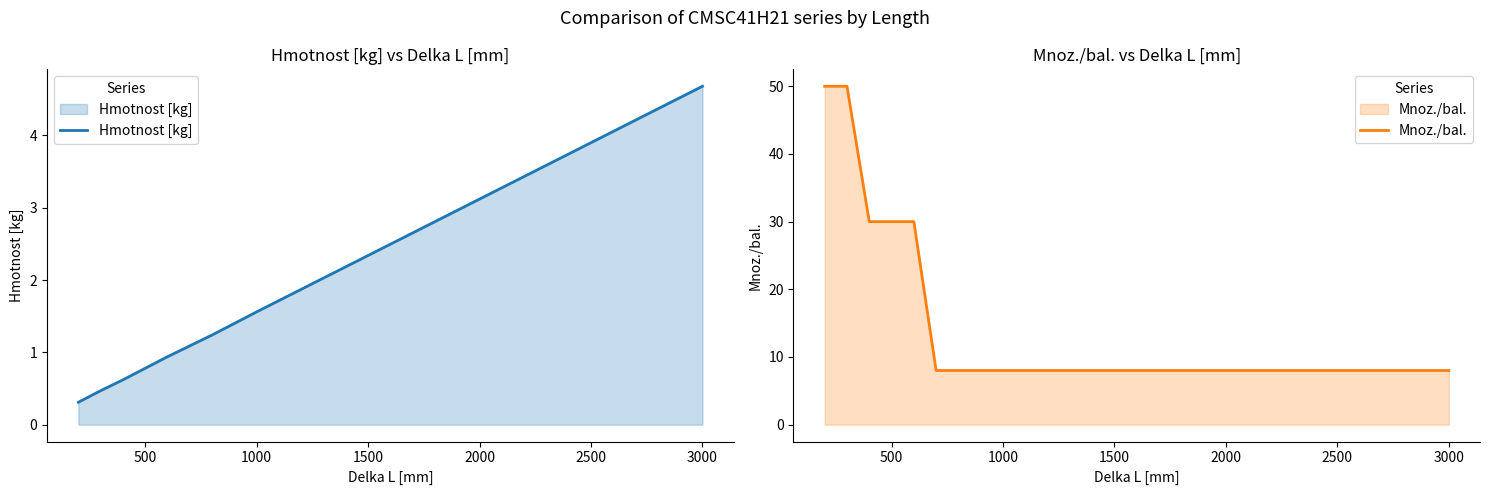

True or false: Hmotnost [kg] has a value of 1.4 at 3000.

False